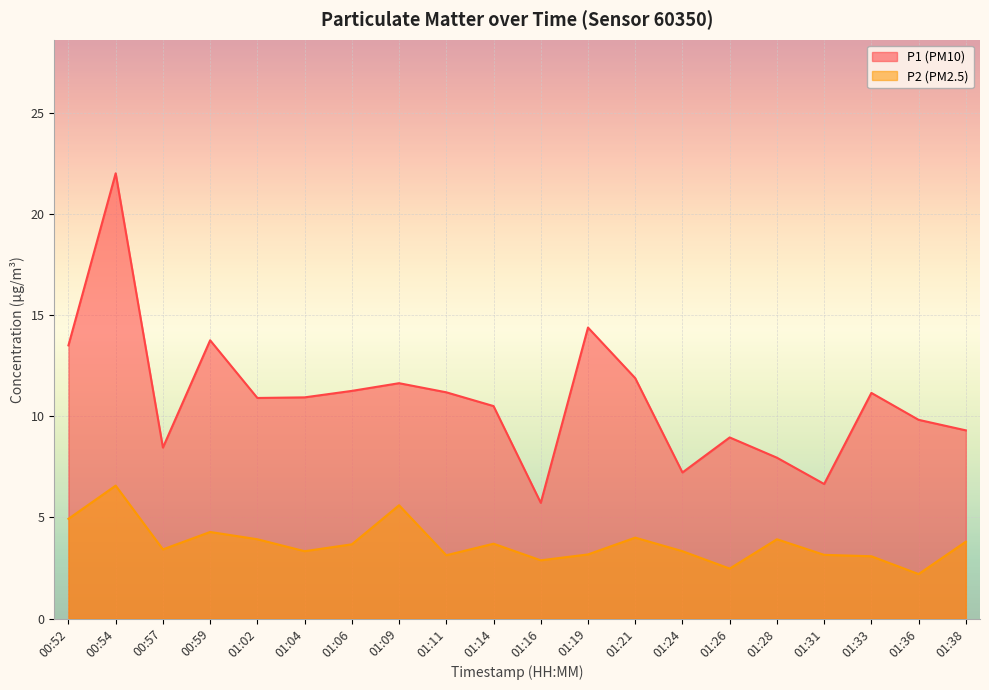

True or false: P2 and P1 intersect in this chart.

False